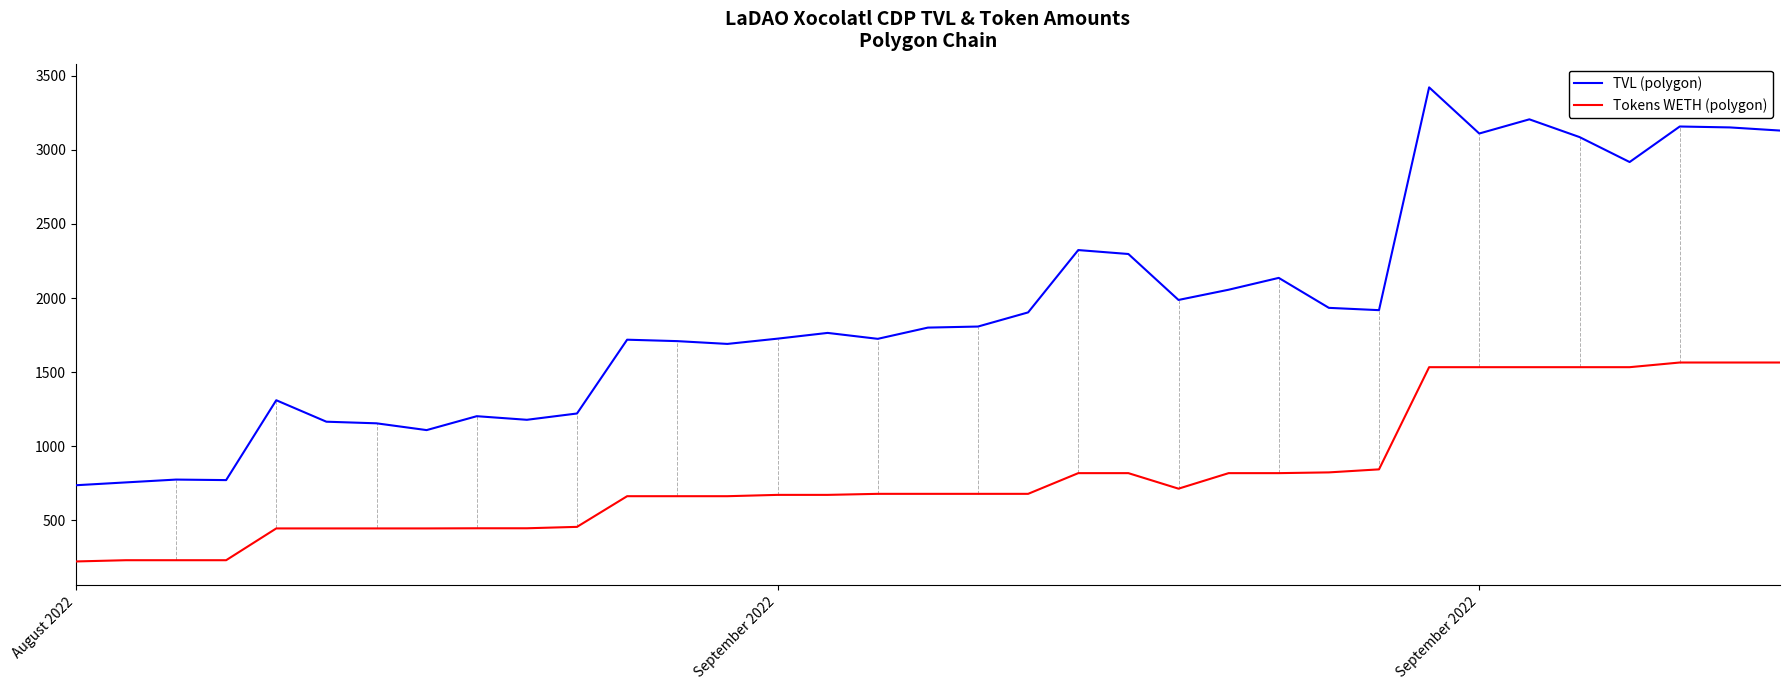

True or false: TVL (polygon) and Tokens WETH (polygon) cross at least once.

False